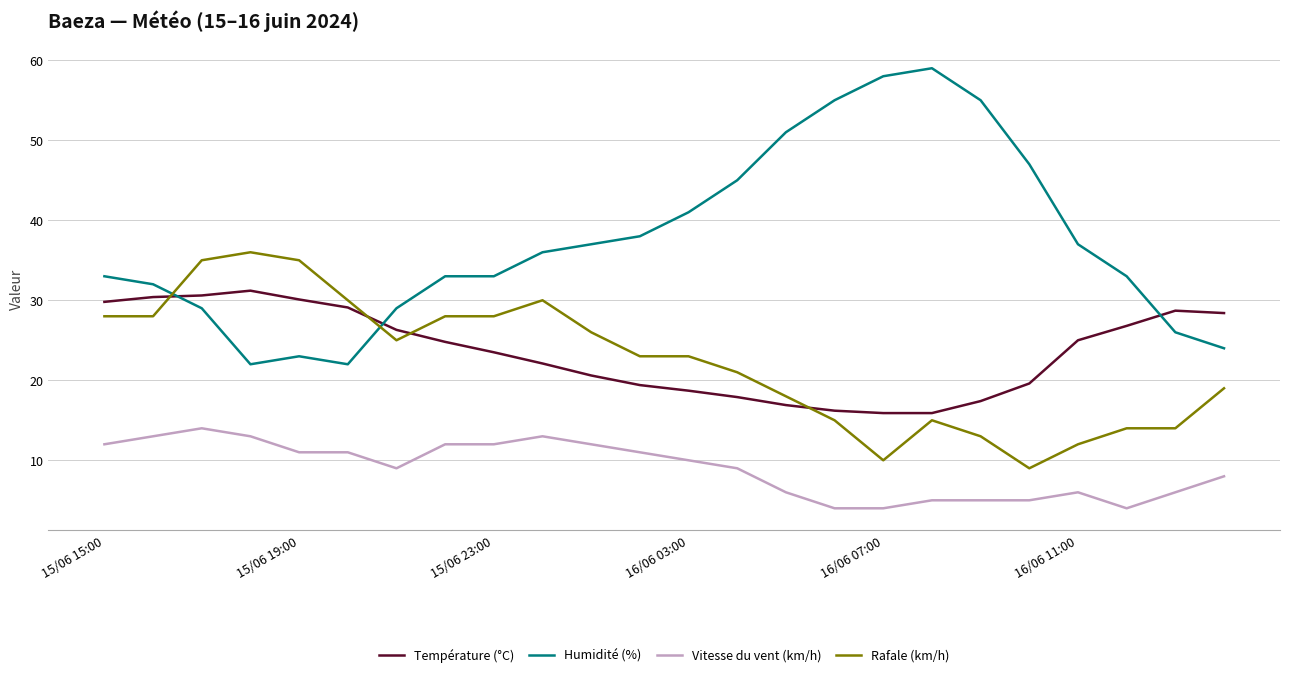

Which series has the largest total across all categories?

Humidité (%)